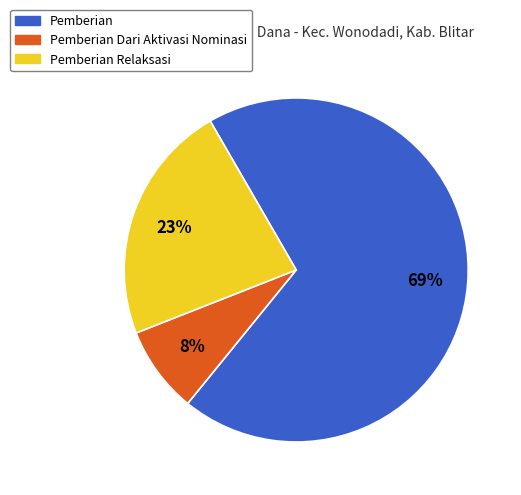

Is there a majority slice in this chart?

Yes